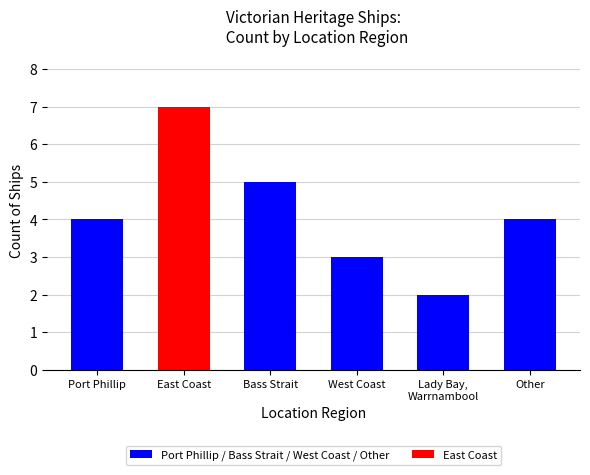

Count the number of categories in the chart.

6